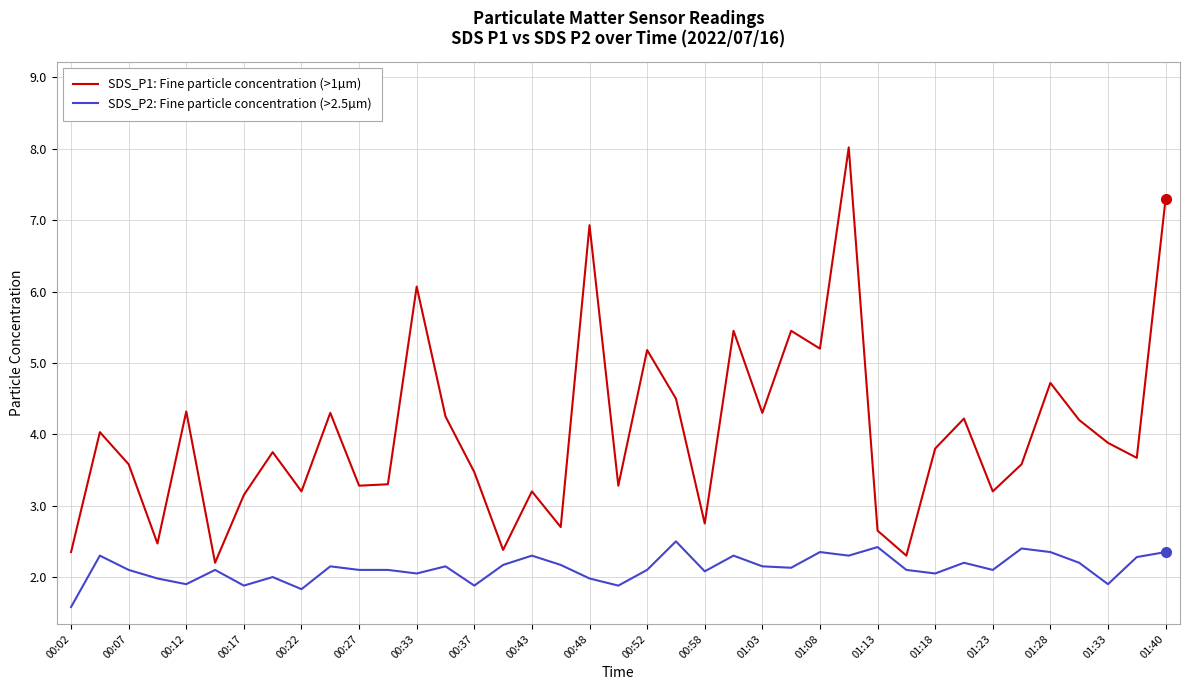

What is the difference between the maximum and minimum values in the SDS_P2: Fine particle concentration (>2.5µm) series?

0.9